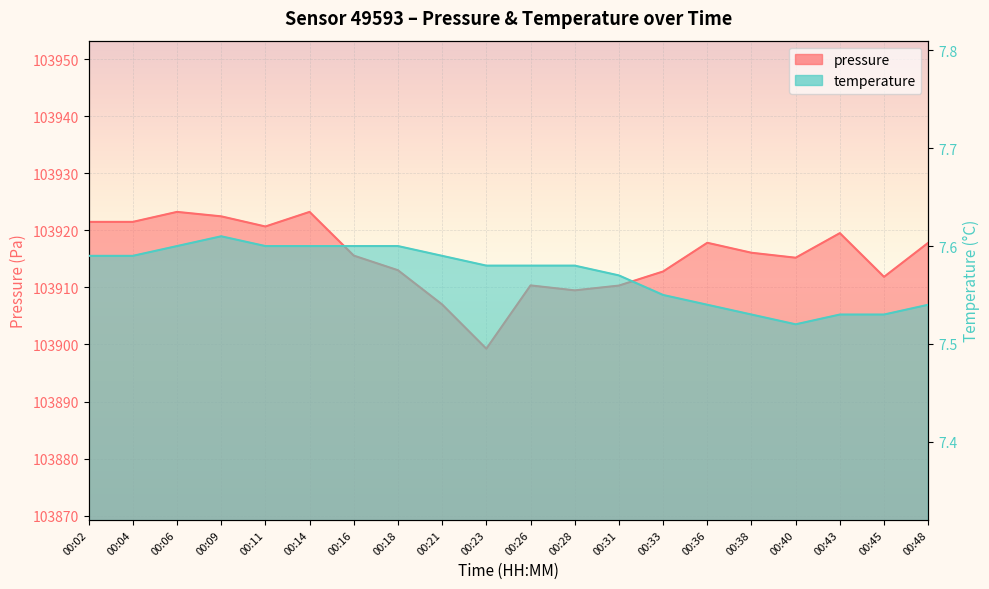

Rank the series by their average value, from lowest to highest.

temperature, pressure